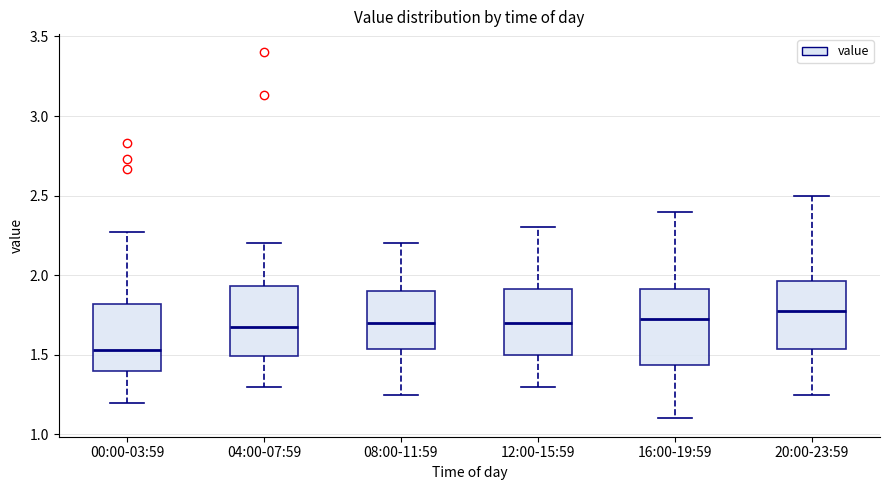

Reading left to right, transcribe this box plot: for each box, give where its median line is, the range the box spans, and where its two whiskers end, as read against the y-axis. The values are not printed on the chart, so give them approximately, as read against the axis.

00:00-03:59: median 1.55, box 1.40 to 1.80, whiskers 1.20 to 2.25
04:00-07:59: median 1.70, box 1.50 to 1.95, whiskers 1.30 to 2.20
08:00-11:59: median 1.70, box 1.55 to 1.90, whiskers 1.25 to 2.20
12:00-15:59: median 1.70, box 1.50 to 1.90, whiskers 1.30 to 2.30
16:00-19:59: median 1.75, box 1.45 to 1.90, whiskers 1.10 to 2.40
20:00-23:59: median 1.80, box 1.55 to 1.95, whiskers 1.25 to 2.50